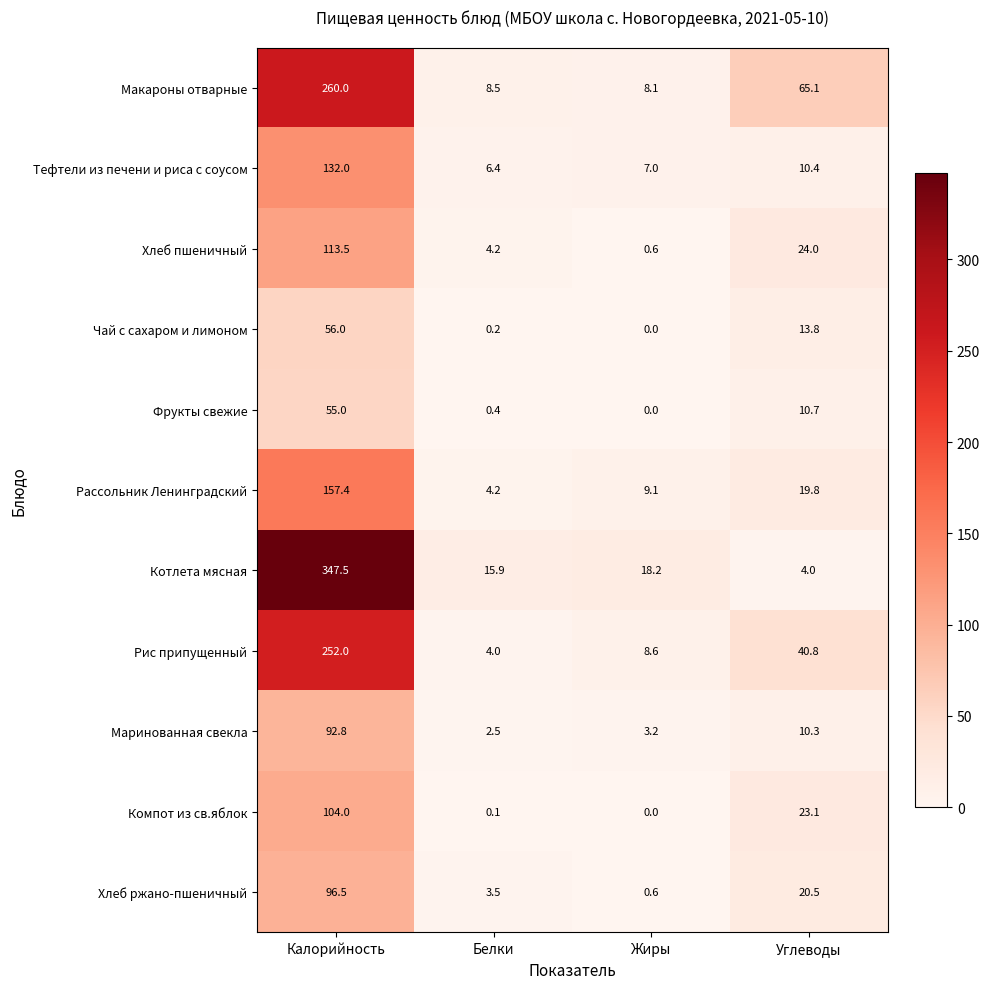

What is the difference between the Хлеб пшеничный values at Калорийность and Белки?

109.3